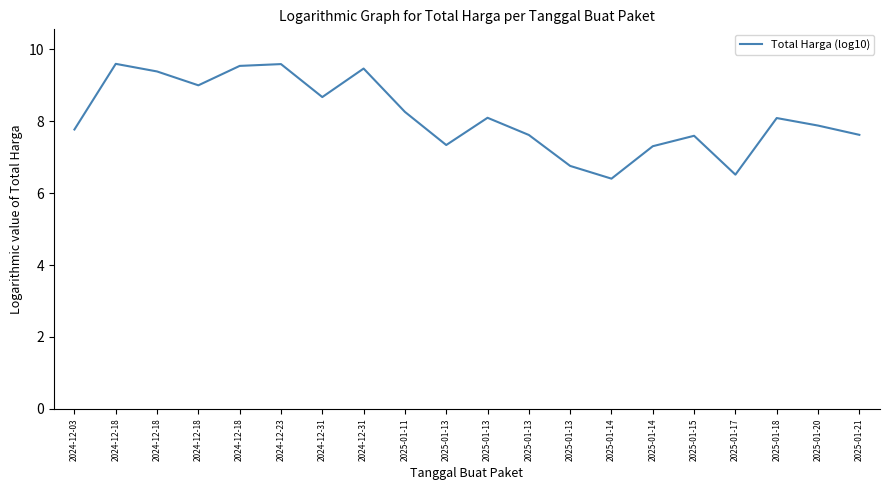

At which category does the chart reach its peak across all series?

2024-12-18